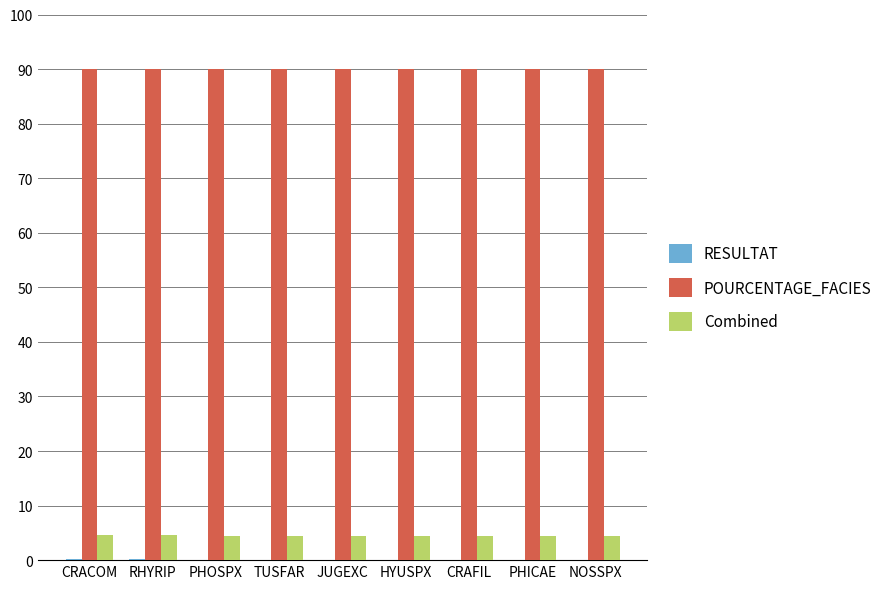

What value does the POURCENTAGE_FACIES series have at NOSSPX?

90.0